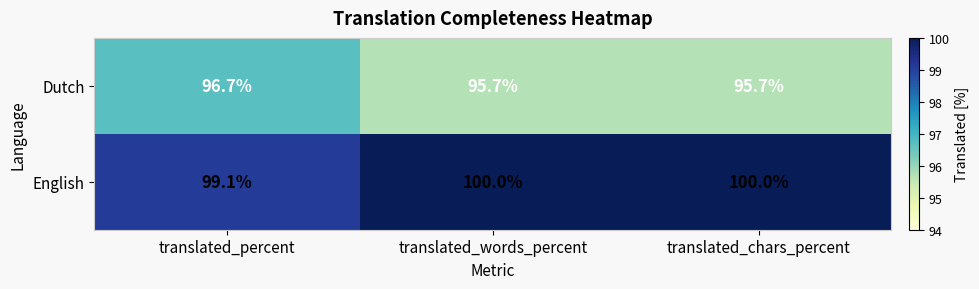

How many categories are shown in the chart?

3